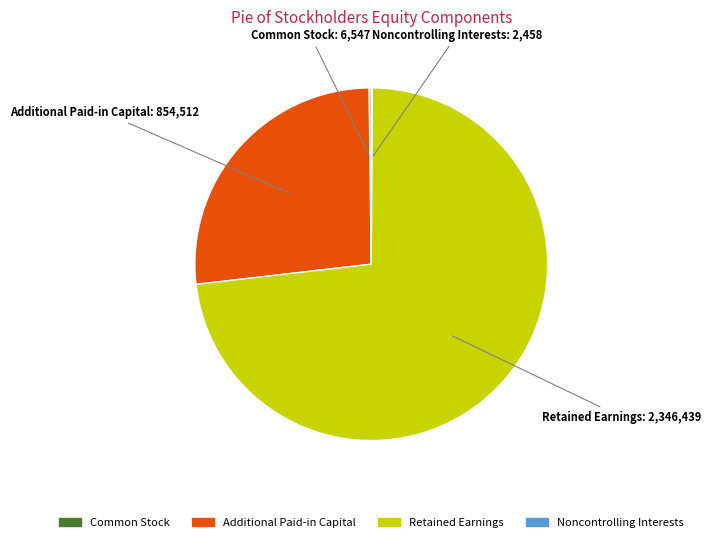

What is the largest slice in the pie chart?

Retained Earnings